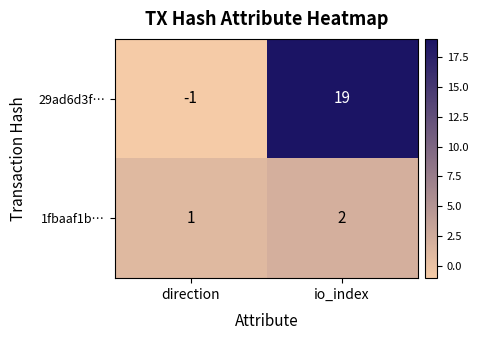

The 1fbaaf1b… series shows 0 at direction. True or false?

False